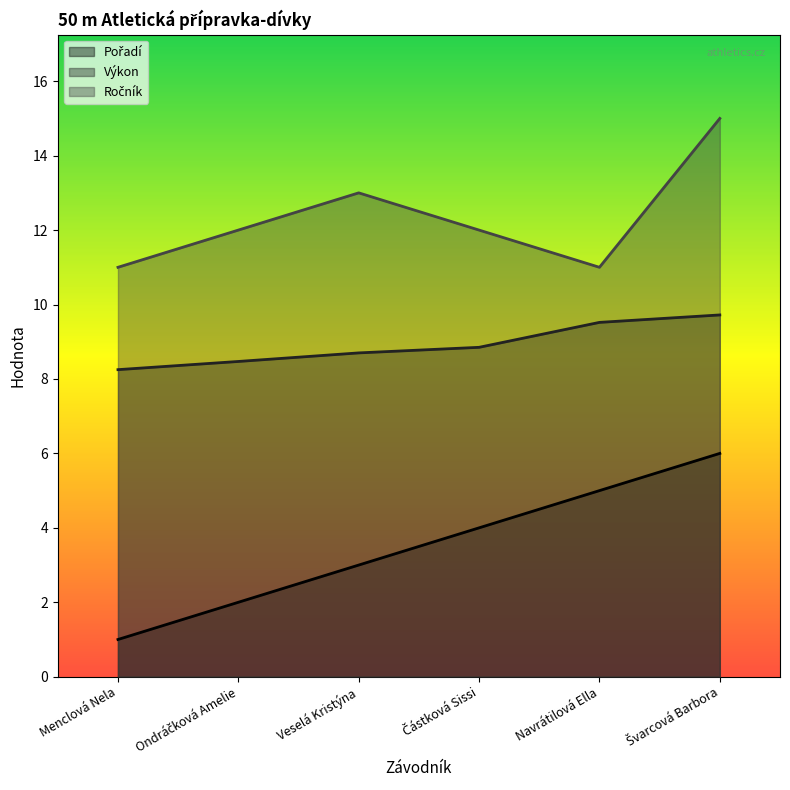

True or false: Ročník and Pořadí cross at least once.

False